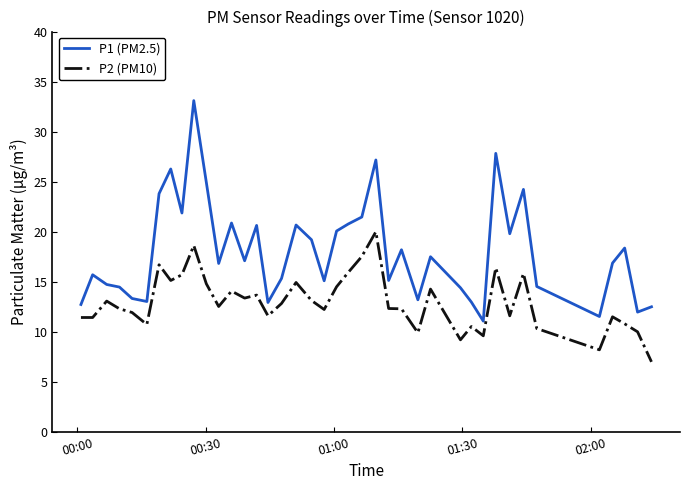

What is the minimum value for P2 (PM10)?

7.0